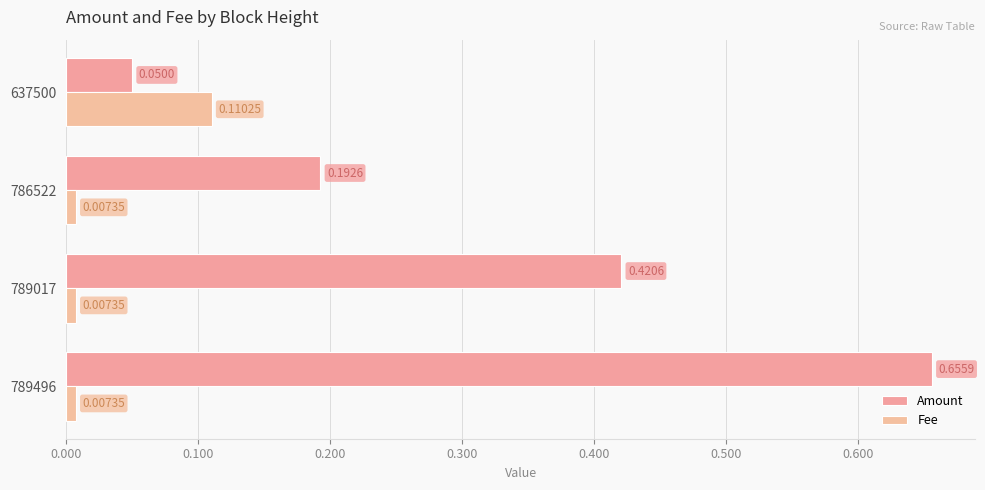

How many data points does each series have?

4